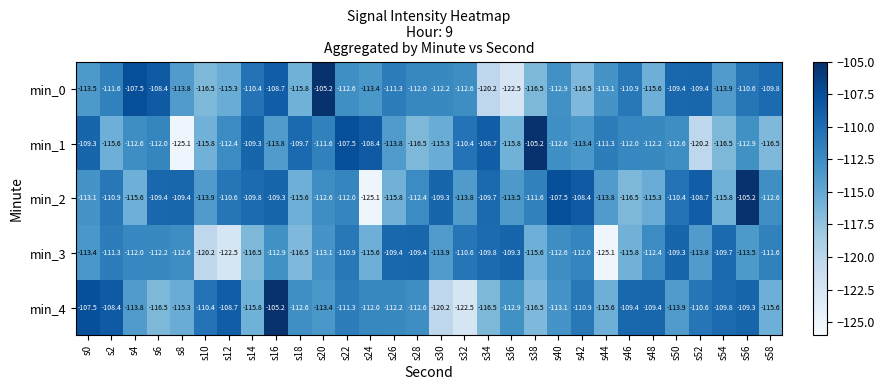

What is the spread (max minus min) of values at s38?

11.3